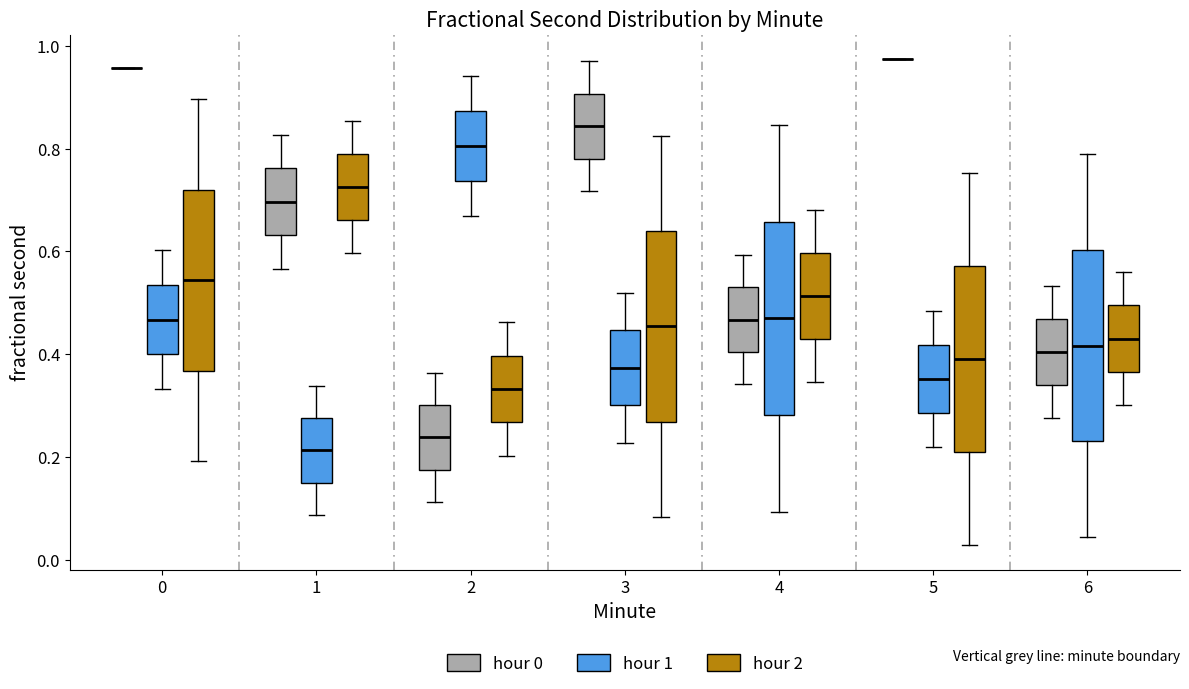

Reading left to right, read every box against the y-axis: the position of its median line, the range the box covers, and the ends of its whiskers. The values are not printed on the chart, so give them approximately, as read against the axis.

0 (hour 0): box collapsed to a line at 0.96, whiskers 0.96 to 0.96
0 (hour 1): median 0.46, box 0.40 to 0.54, whiskers 0.34 to 0.60
0 (hour 2): median 0.54, box 0.36 to 0.72, whiskers 0.20 to 0.90
1 (hour 0): median 0.70, box 0.64 to 0.76, whiskers 0.56 to 0.82
1 (hour 1): median 0.22, box 0.16 to 0.28, whiskers 0.08 to 0.34
1 (hour 2): median 0.72, box 0.66 to 0.78, whiskers 0.60 to 0.86
2 (hour 0): median 0.24, box 0.18 to 0.30, whiskers 0.12 to 0.36
2 (hour 1): median 0.80, box 0.74 to 0.88, whiskers 0.66 to 0.94
2 (hour 2): median 0.34, box 0.26 to 0.40, whiskers 0.20 to 0.46
3 (hour 0): median 0.84, box 0.78 to 0.90, whiskers 0.72 to 0.96
3 (hour 1): median 0.38, box 0.30 to 0.44, whiskers 0.22 to 0.52
3 (hour 2): median 0.46, box 0.26 to 0.64, whiskers 0.08 to 0.82
4 (hour 0): median 0.46, box 0.40 to 0.54, whiskers 0.34 to 0.60
4 (hour 1): median 0.48, box 0.28 to 0.66, whiskers 0.10 to 0.84
4 (hour 2): median 0.52, box 0.44 to 0.60, whiskers 0.34 to 0.68
5 (hour 0): box collapsed to a line at 0.98, whiskers 0.98 to 0.98
5 (hour 1): median 0.36, box 0.28 to 0.42, whiskers 0.22 to 0.48
5 (hour 2): median 0.40, box 0.20 to 0.58, whiskers 0.02 to 0.76
6 (hour 0): median 0.40, box 0.34 to 0.46, whiskers 0.28 to 0.54
6 (hour 1): median 0.42, box 0.24 to 0.60, whiskers 0.04 to 0.78
6 (hour 2): median 0.44, box 0.36 to 0.50, whiskers 0.30 to 0.56